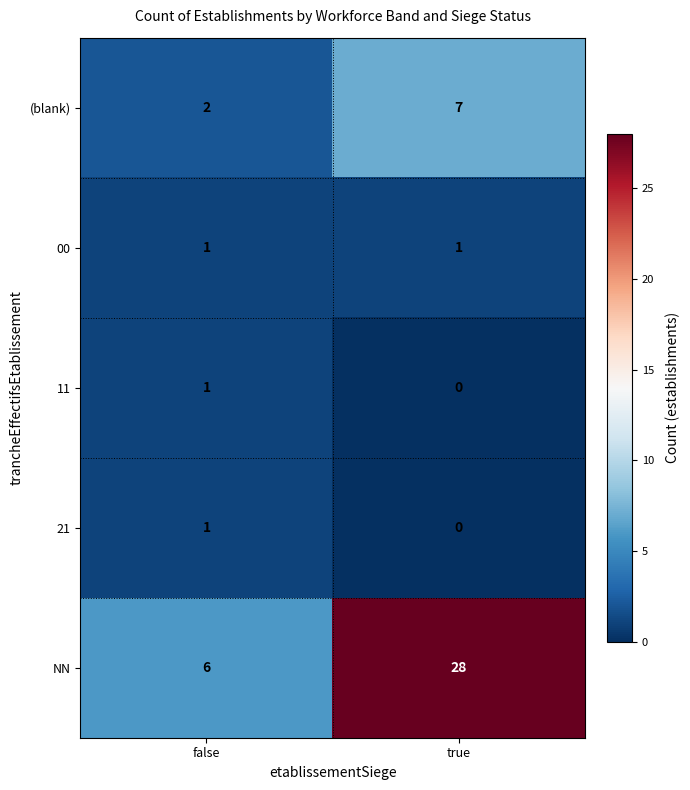

List the labels in order of NN value, smallest first.

false, true